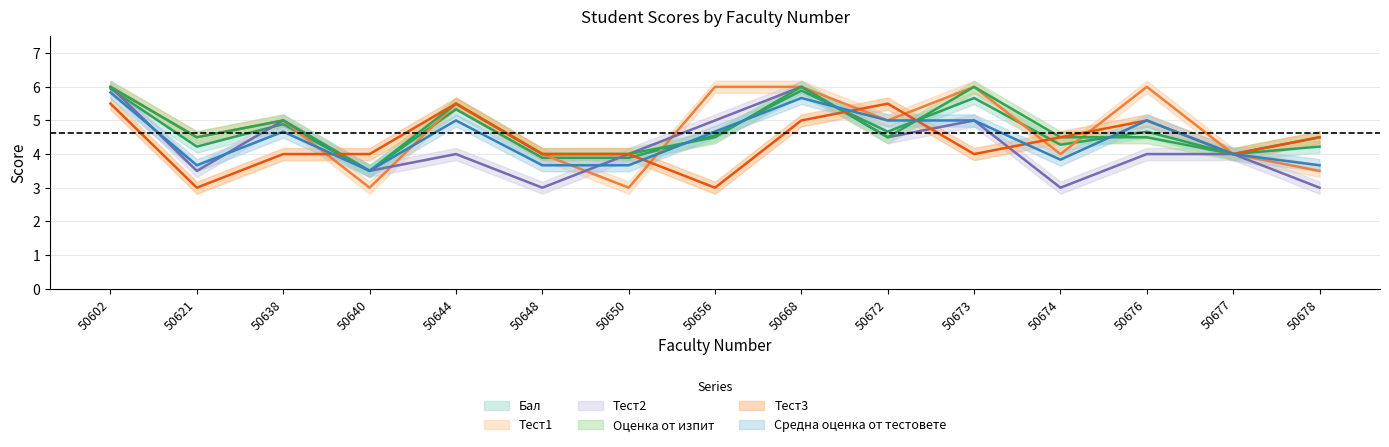

The value of Tест3 at 50640 is 4.0. True or false?

True